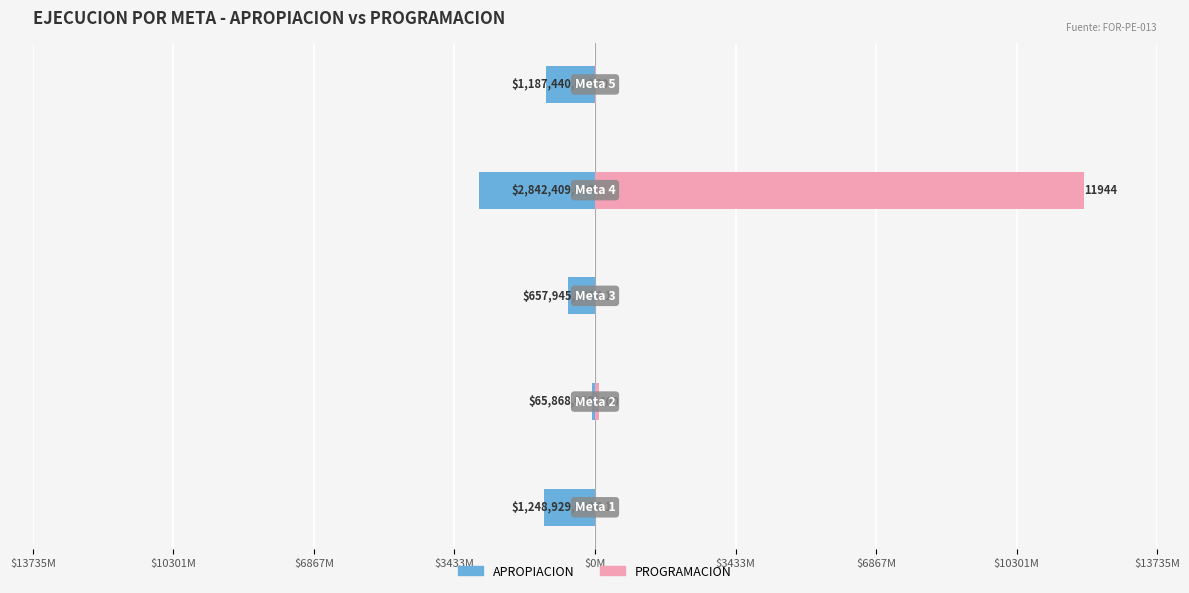

Are the bars grouped side by side (vs. stacked)?

Yes